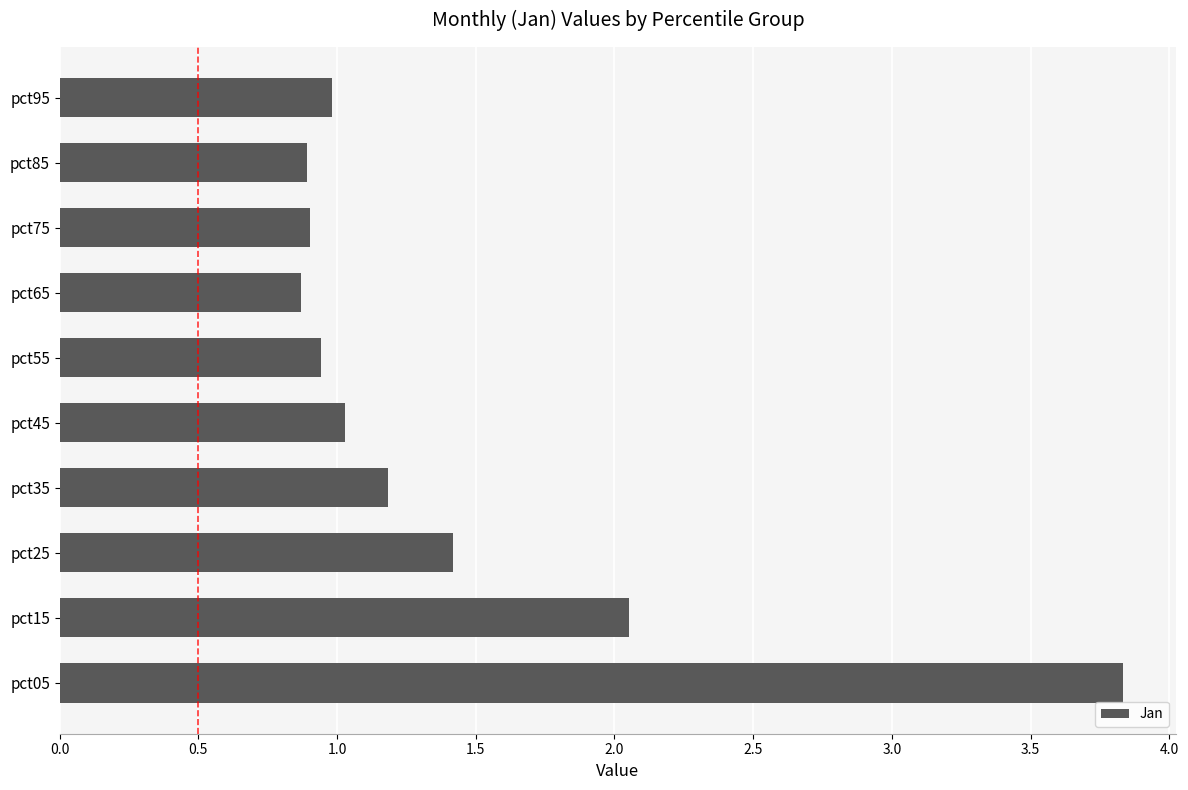

What is the maximum value shown in the chart?

3.8